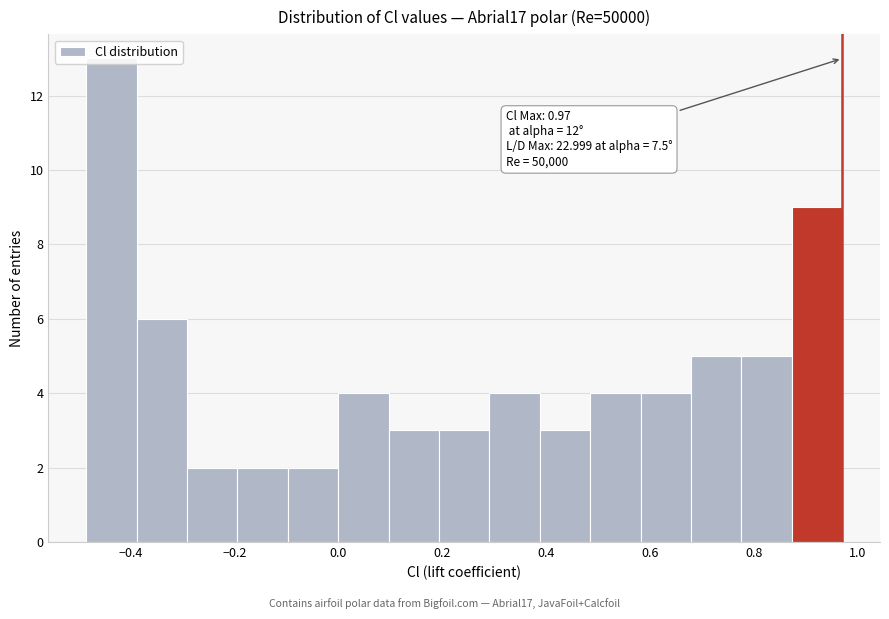

Which range on the x-axis has the tallest bar?

-0.48 to -0.38